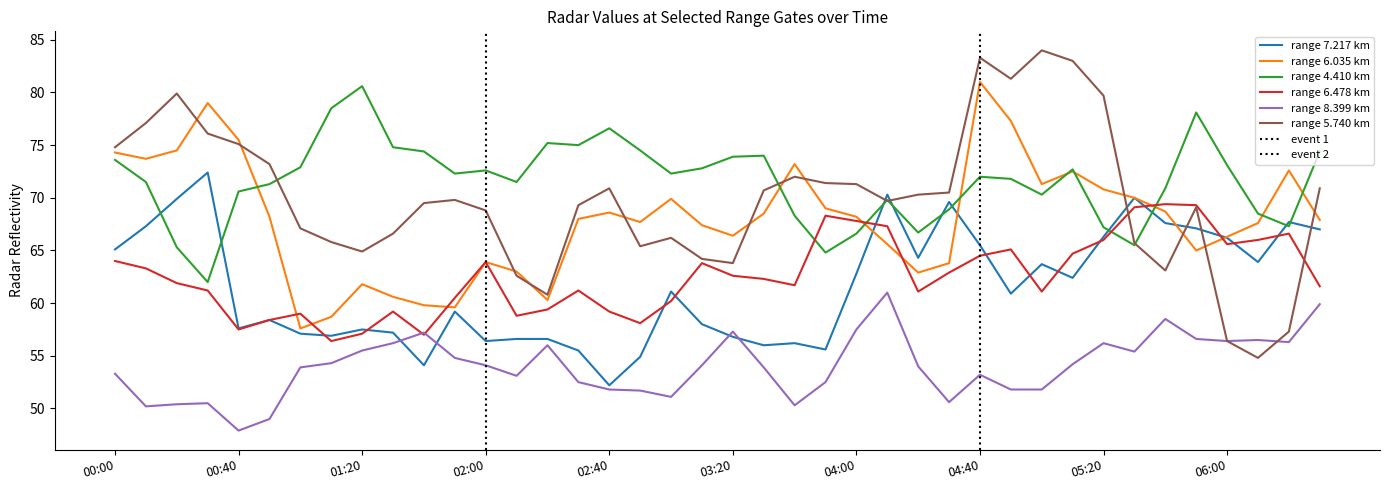

True or false: range 8.399 km and range 6.035 km intersect in this chart.

False